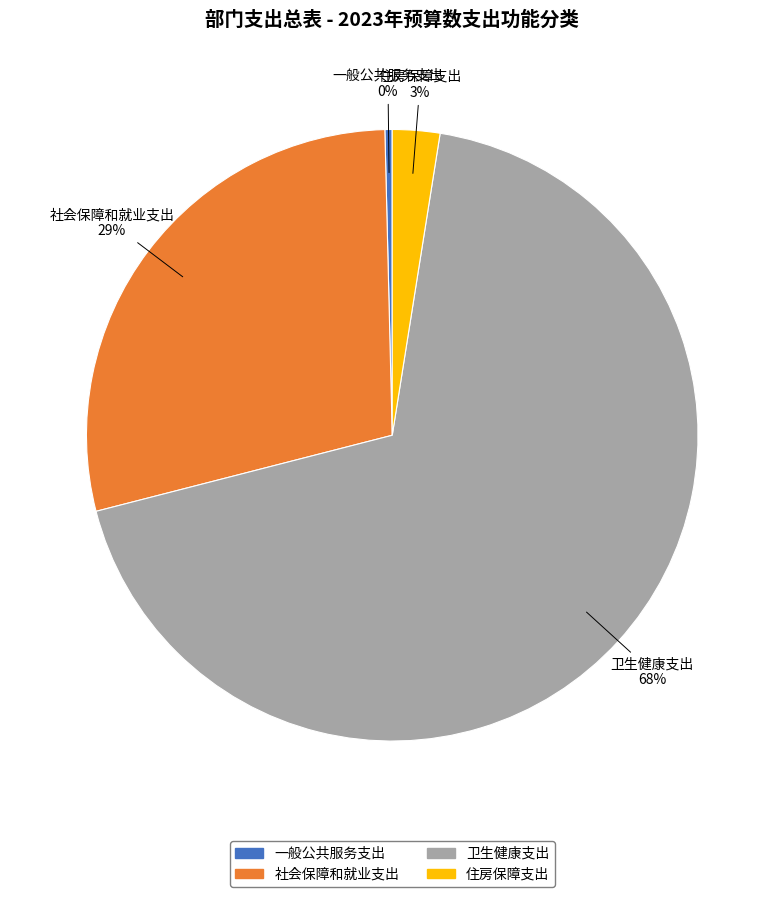

Is it true that 住房保障支出 is 3% of the pie?

True